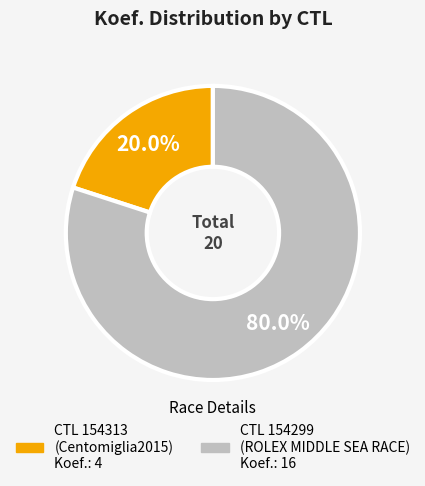

How many slices are in this pie chart?

2